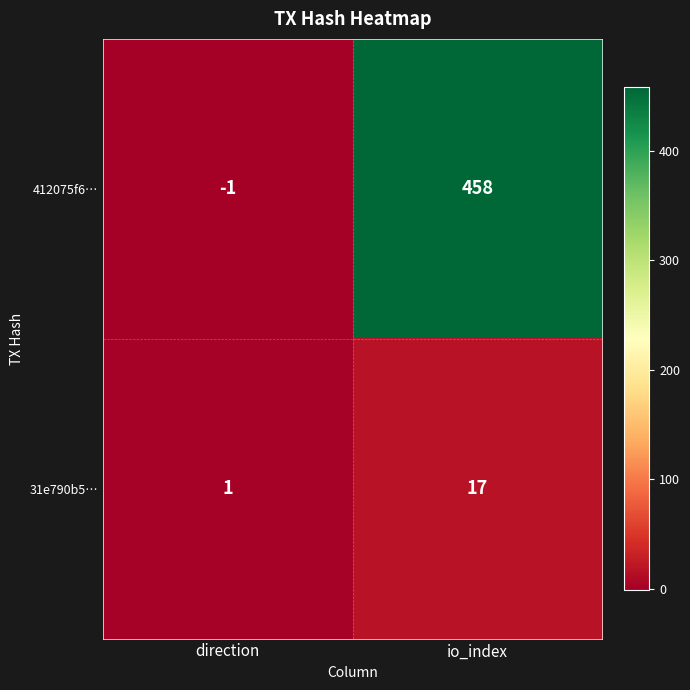

What is the greatest value displayed?

458